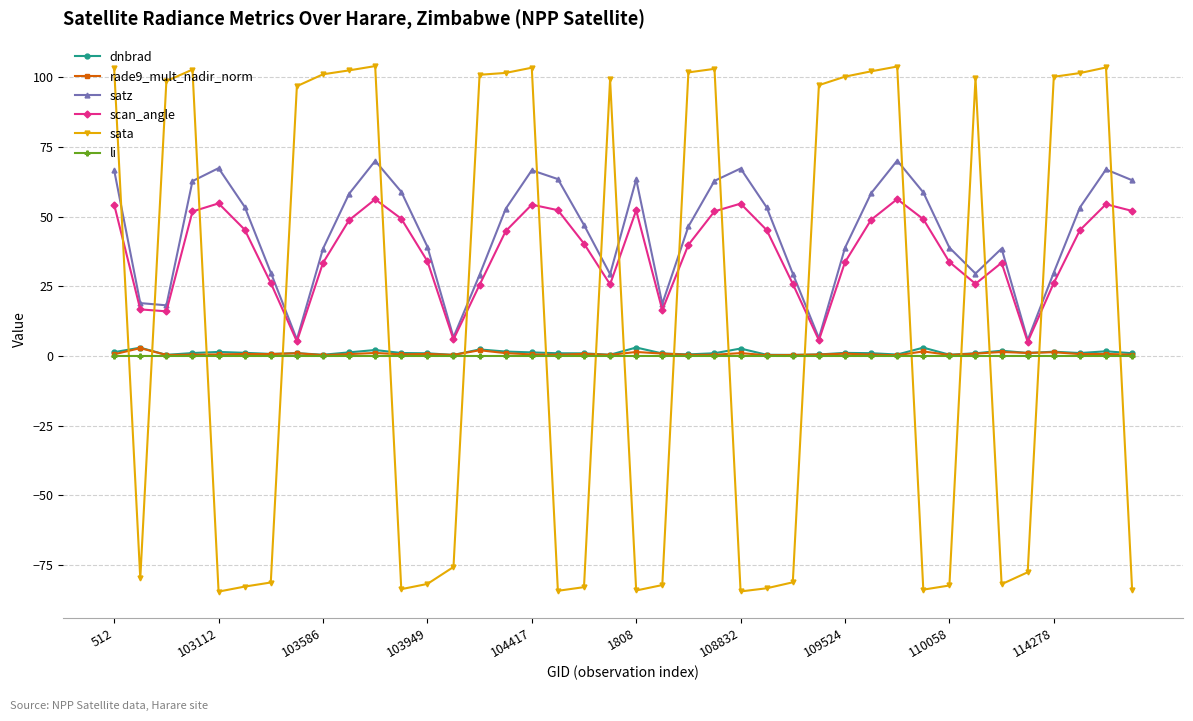

True or false: dnbrad and scan_angle cross at least once.

False